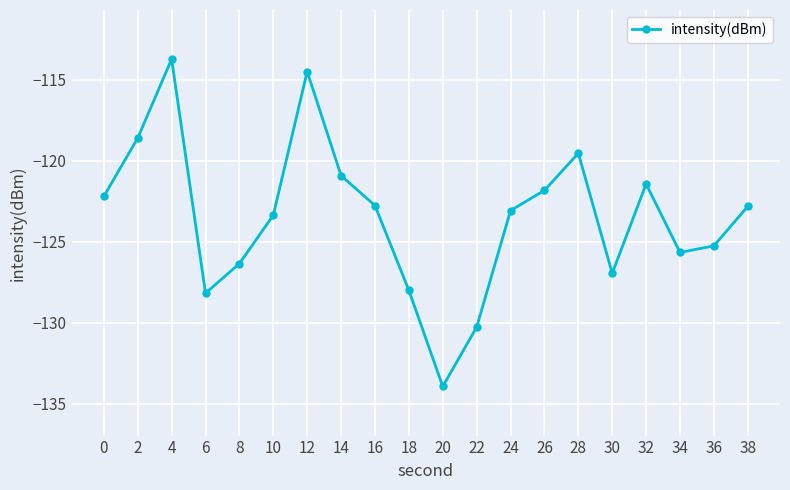

Which category has the lowest value across all series?

20